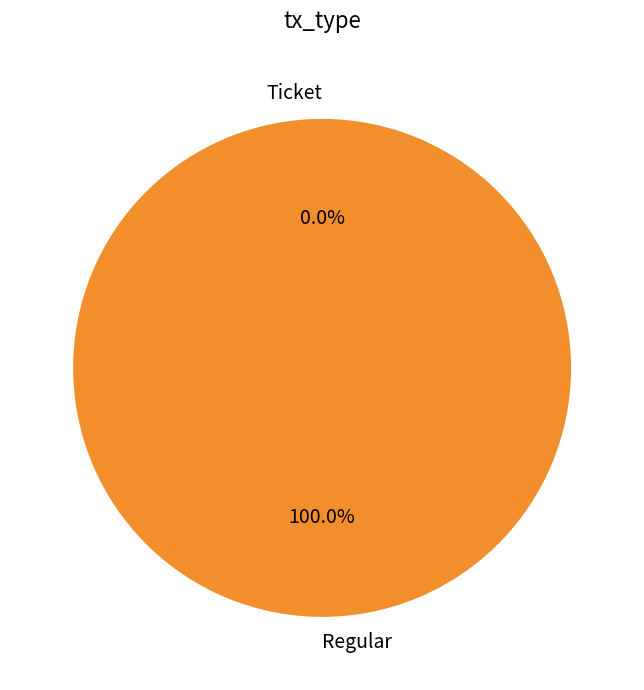

Which has a higher value, Regular or Ticket?

Regular